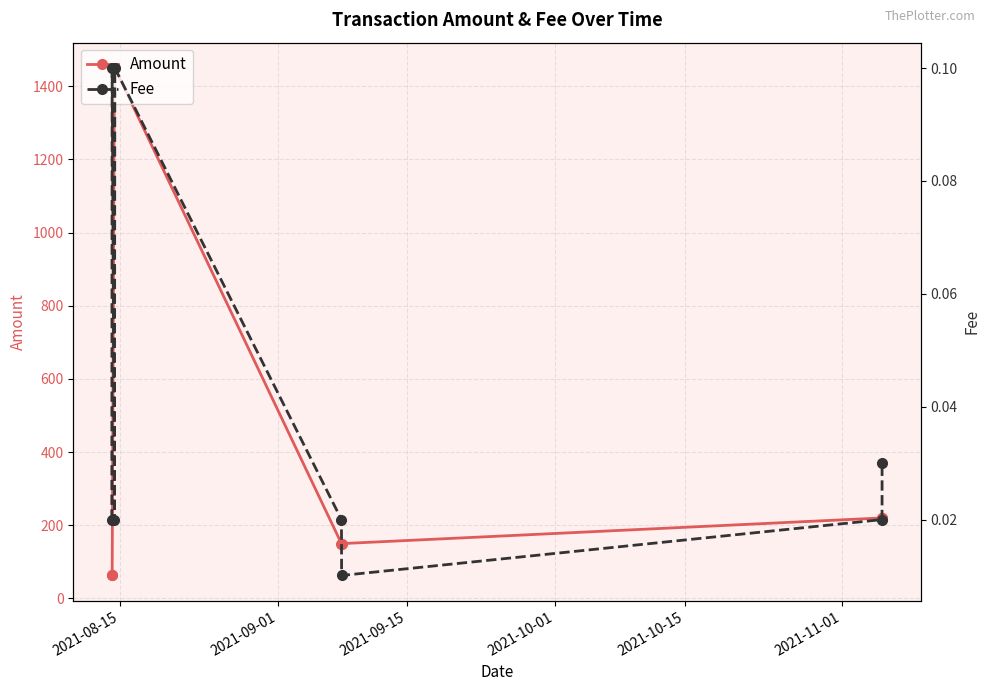

Rank the series by their average value, from highest to lowest.

Amount, Fee